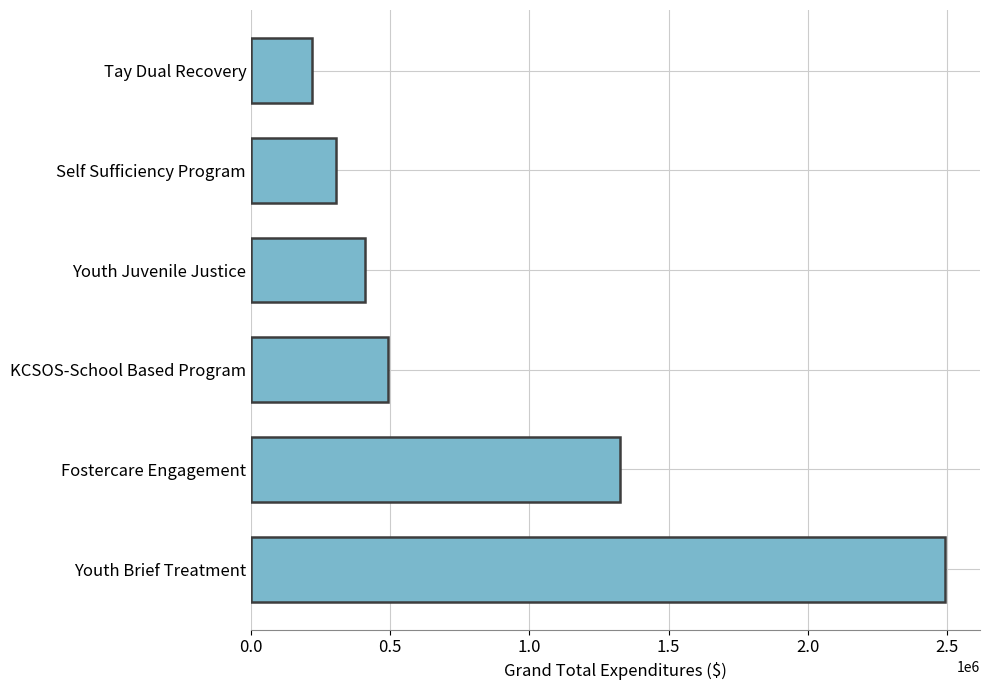

Reading top to bottom, extract all data points from this chart.

220095.0	304577.0	408867.5	490821.0	1325865.2	2493443.1